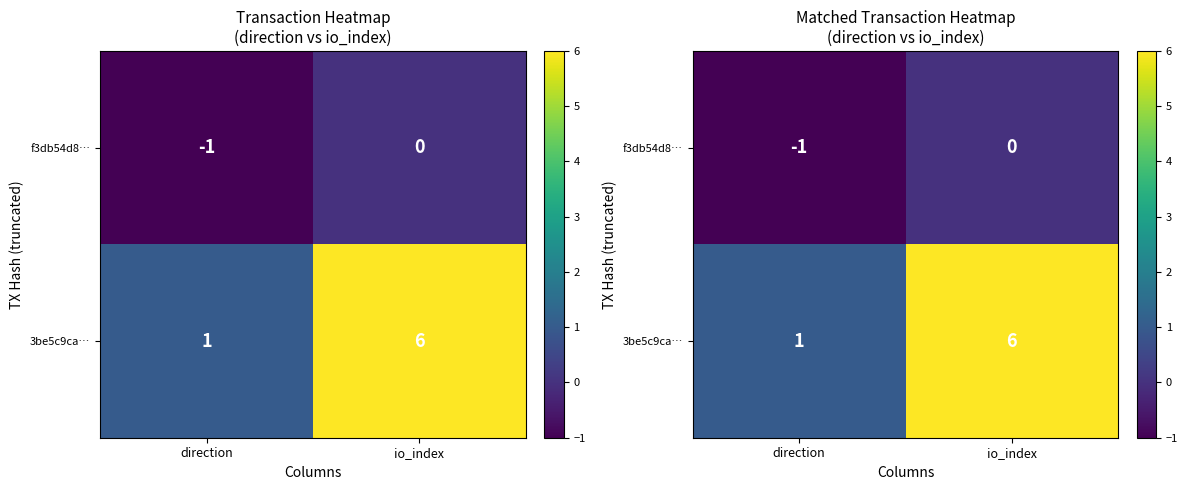

Between direction and io_index, which series saw the biggest shift?

3be5c9ca…